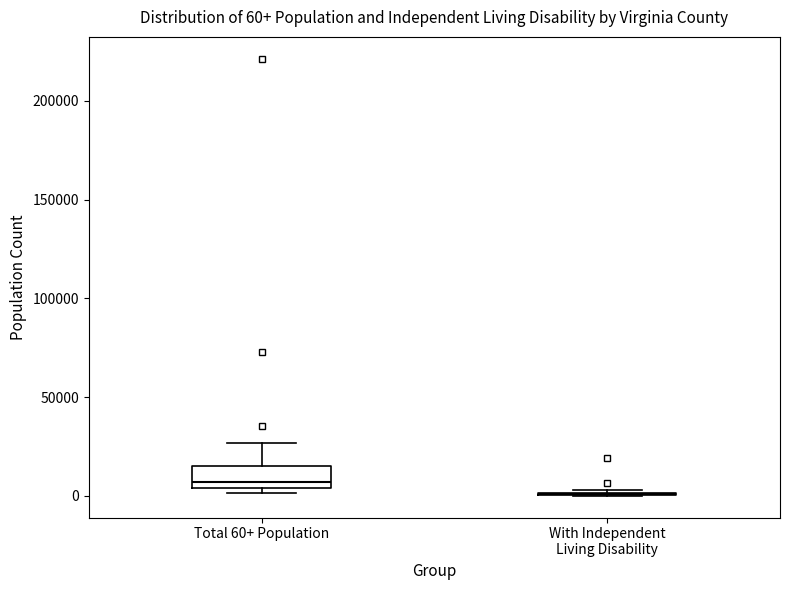

Which box is the tallest, from its lower edge to its upper edge?

Total 60+ Population